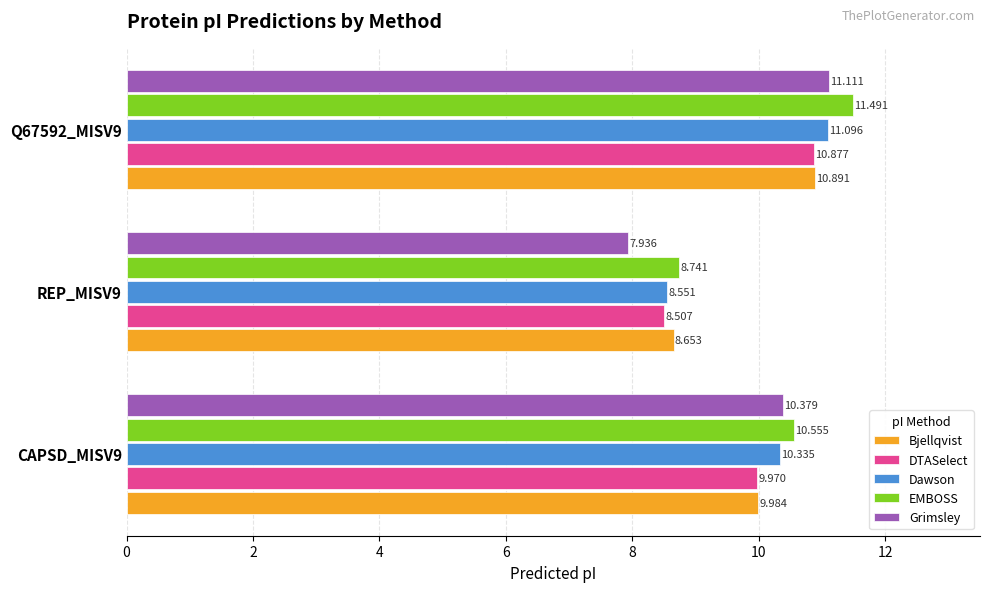

Between CAPSD_MISV9 and Q67592_MISV9, which series saw the biggest shift?

EMBOSS